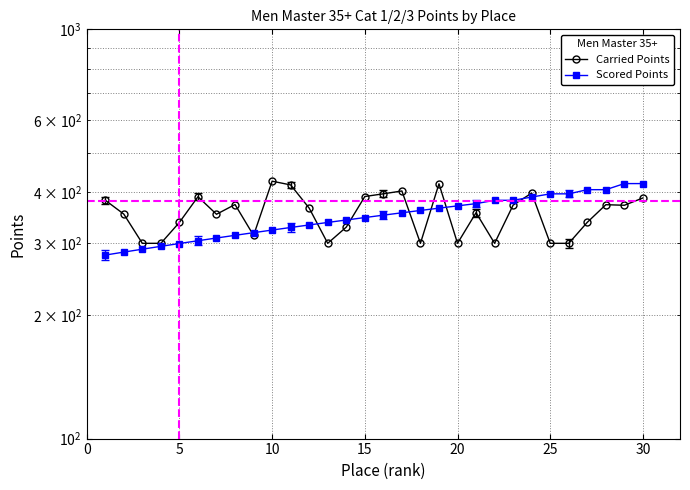

What is the sum of all Carried Points values?

10644.8